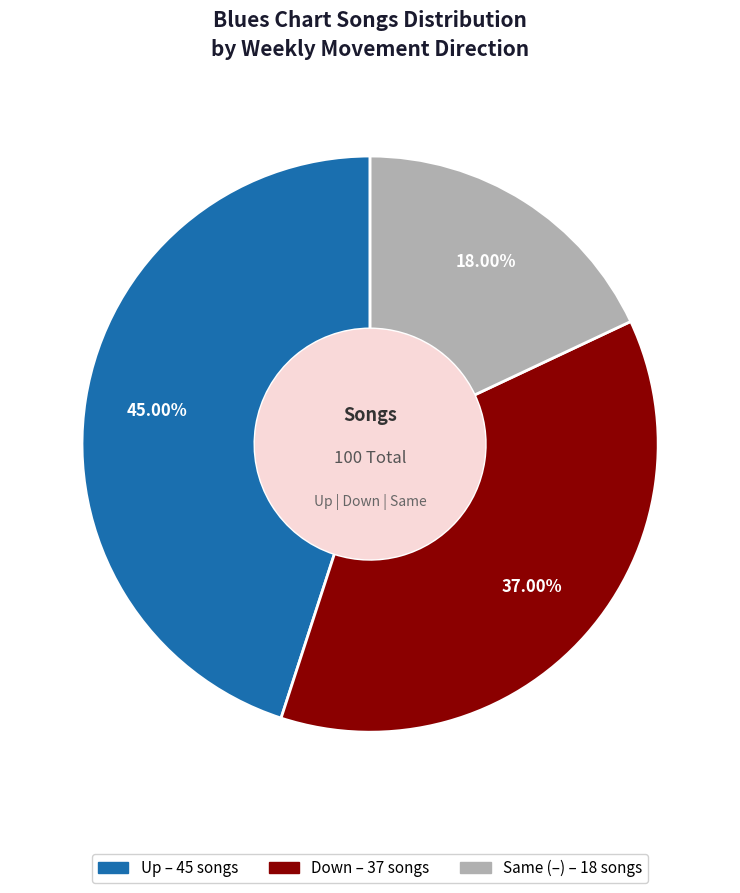

Does any single category account for the majority?

No